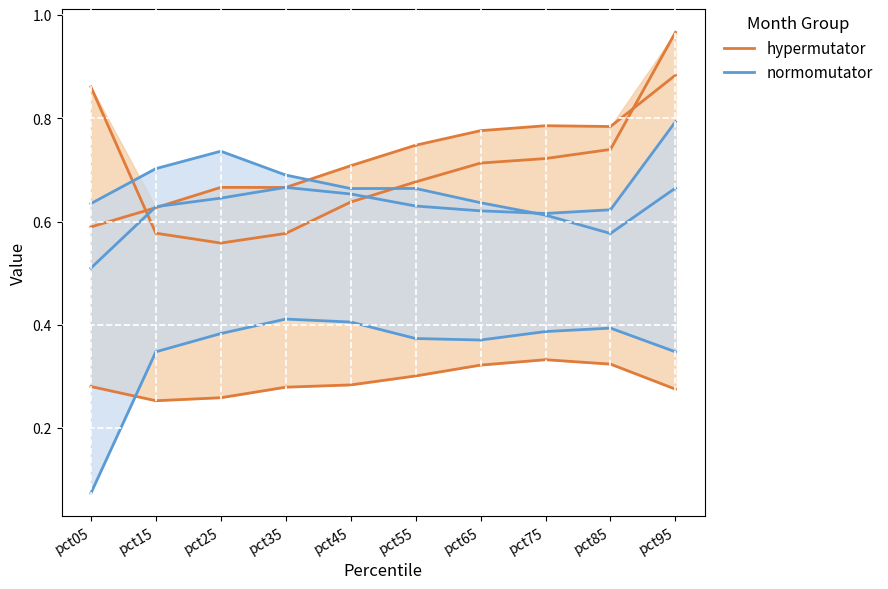

List the series in order of their peak value, highest first.

hypermutator, normomutator